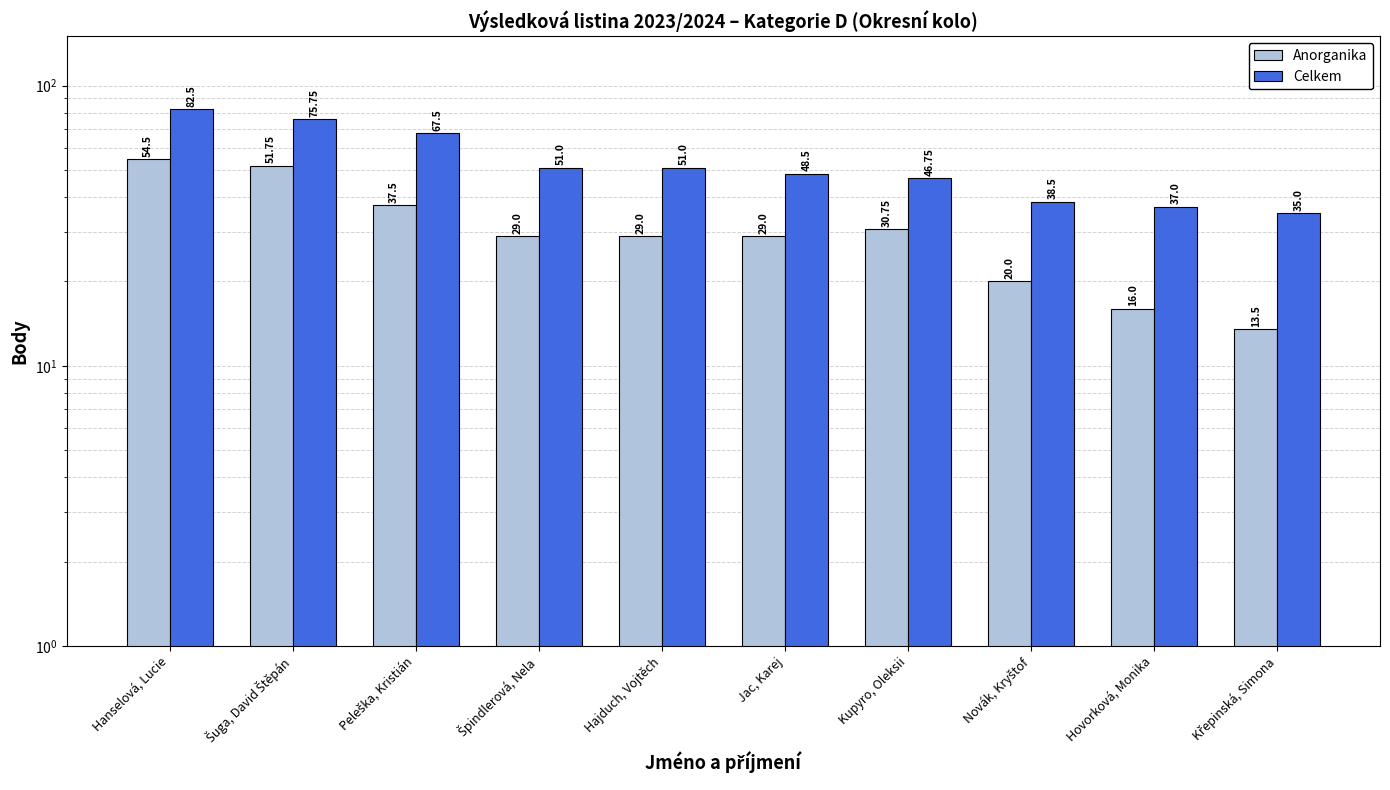

Reading right to left, list all the values displayed in this chart.

Anorganika: 13.5	16.0	20.0	30.8	29.0	29.0	29.0	37.5	51.8	54.5
Celkem: 35.0	37.0	38.5	46.8	48.5	51.0	51.0	67.5	75.8	82.5